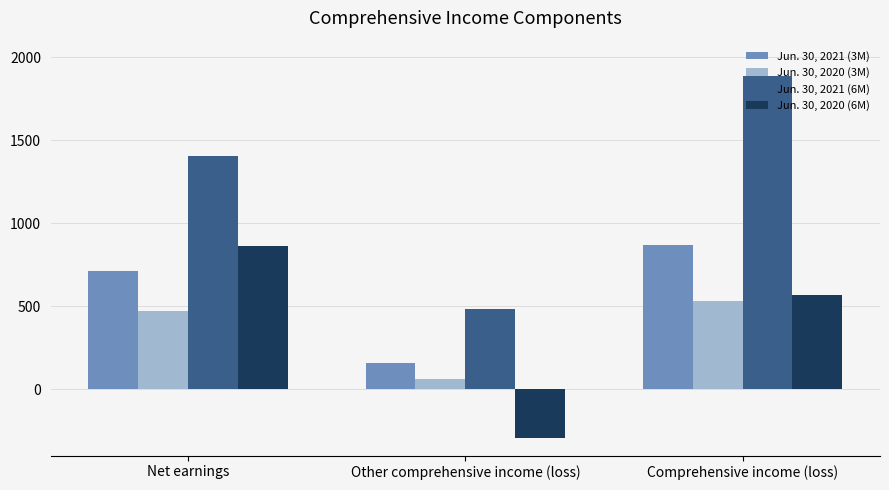

What is the minimum value shown in the chart?

-296